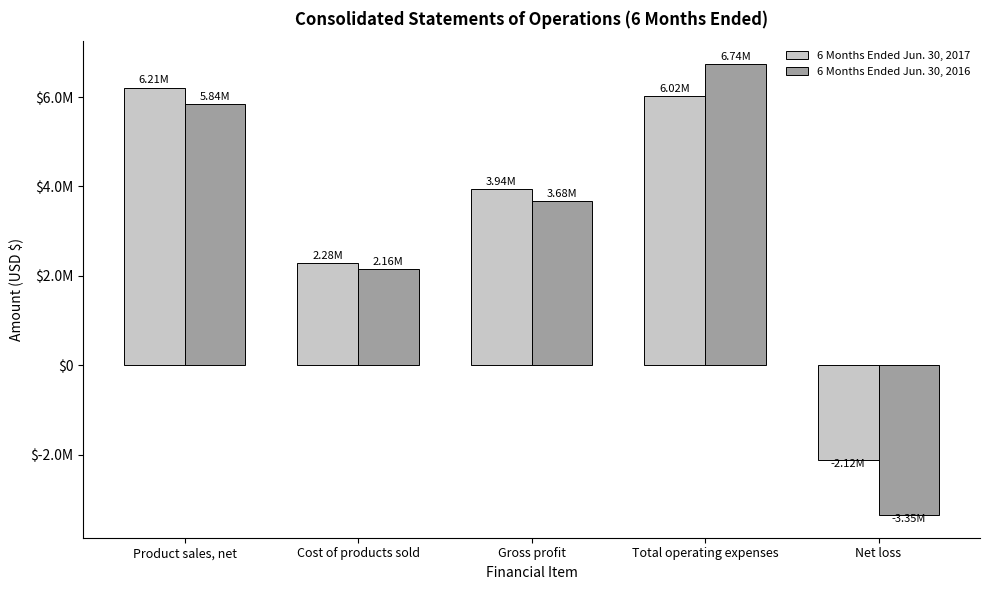

Which series has the largest range (max minus min)?

6 Months Ended Jun. 30, 2016